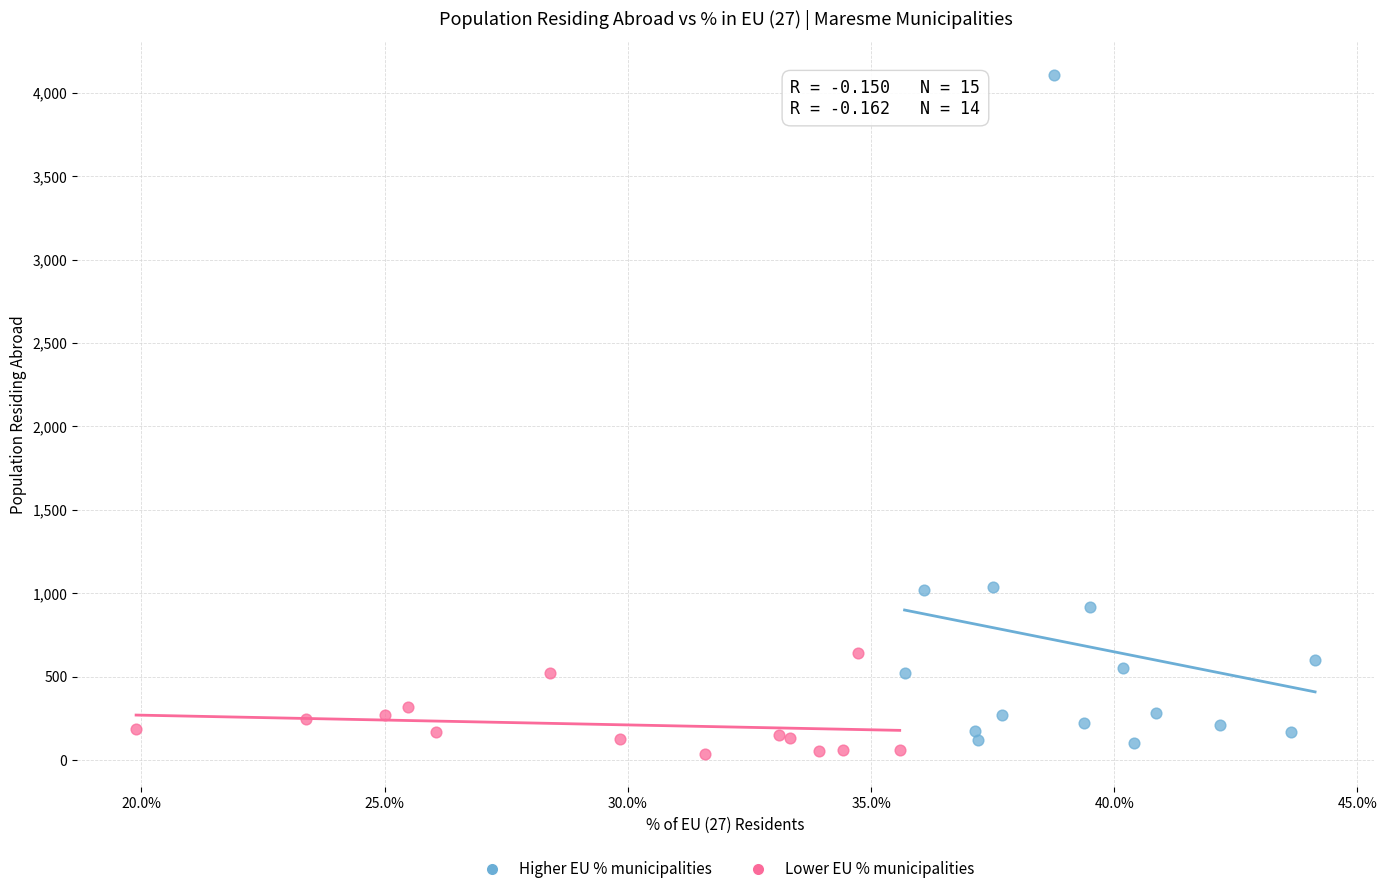

Which series has the widest spread of Y values?

Higher EU % municipalities